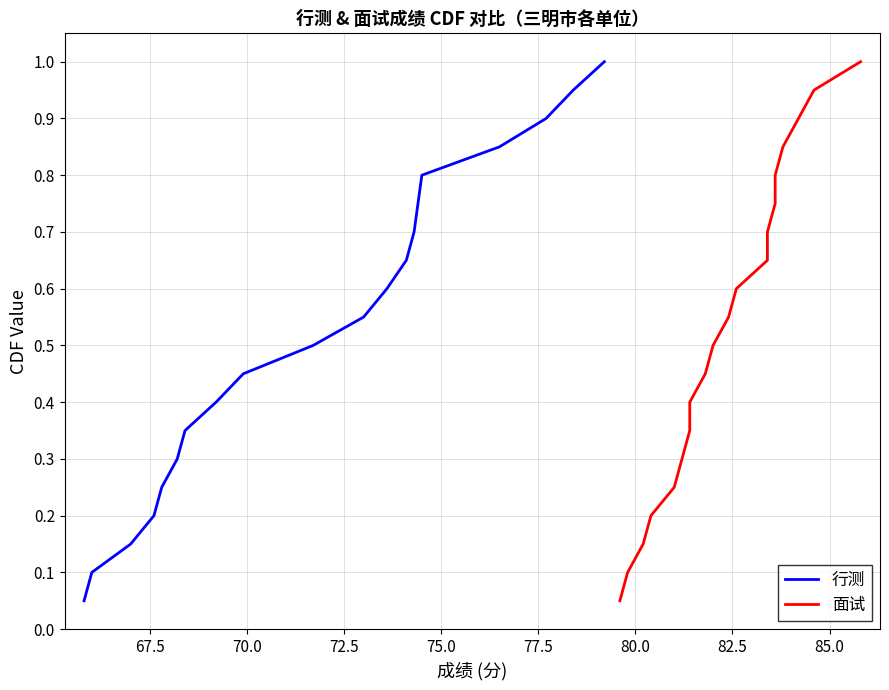

What is the maximum value for 行测?

1.0